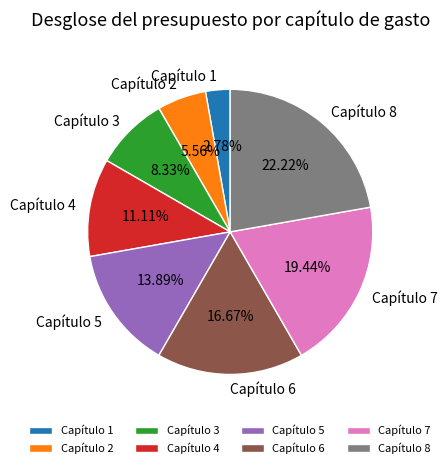

Is it true that Capítulo 4 is 11% of the pie?

True